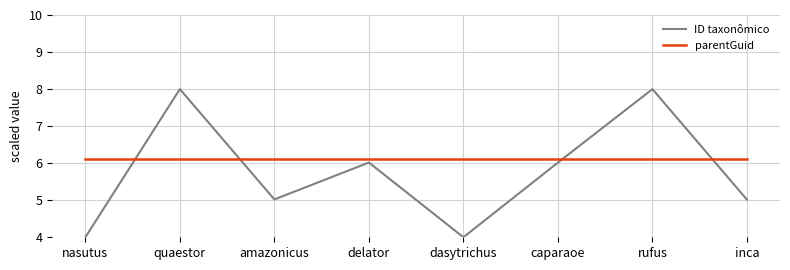

At dasytrichus, list the series in order from largest to smallest.

parentGuid, ID taxonômico